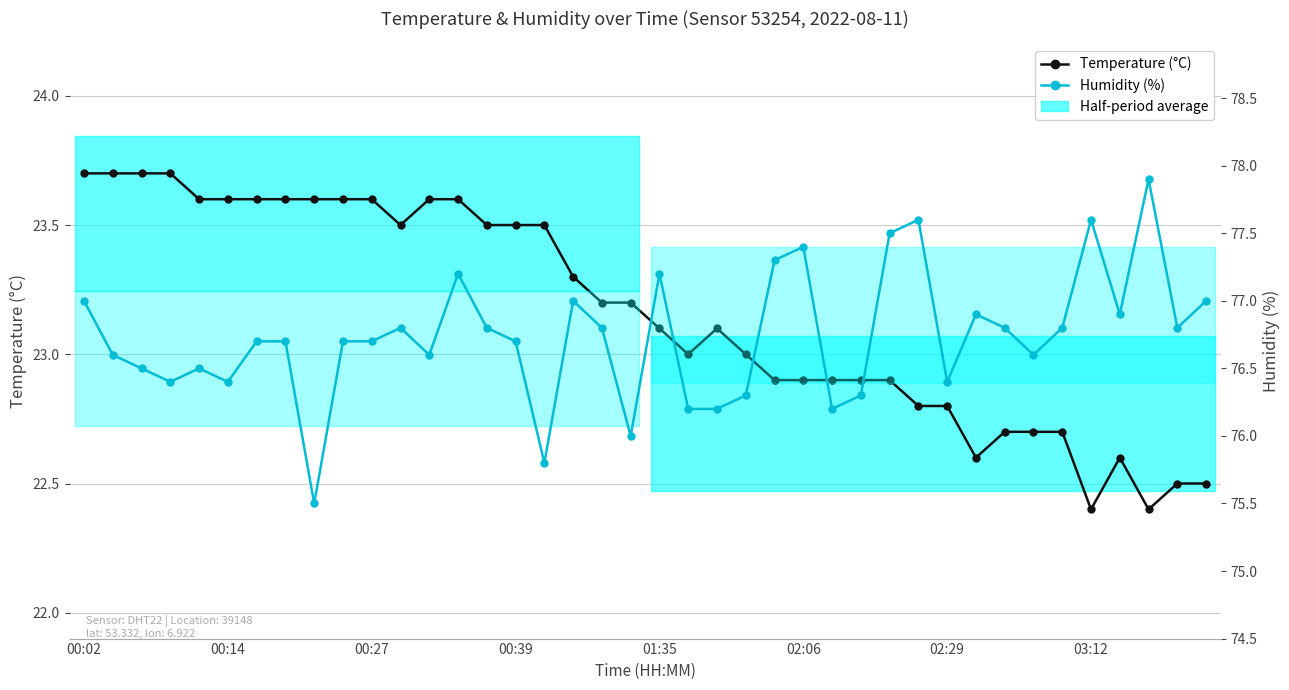

Is this an area chart (filled region under the line)?

No